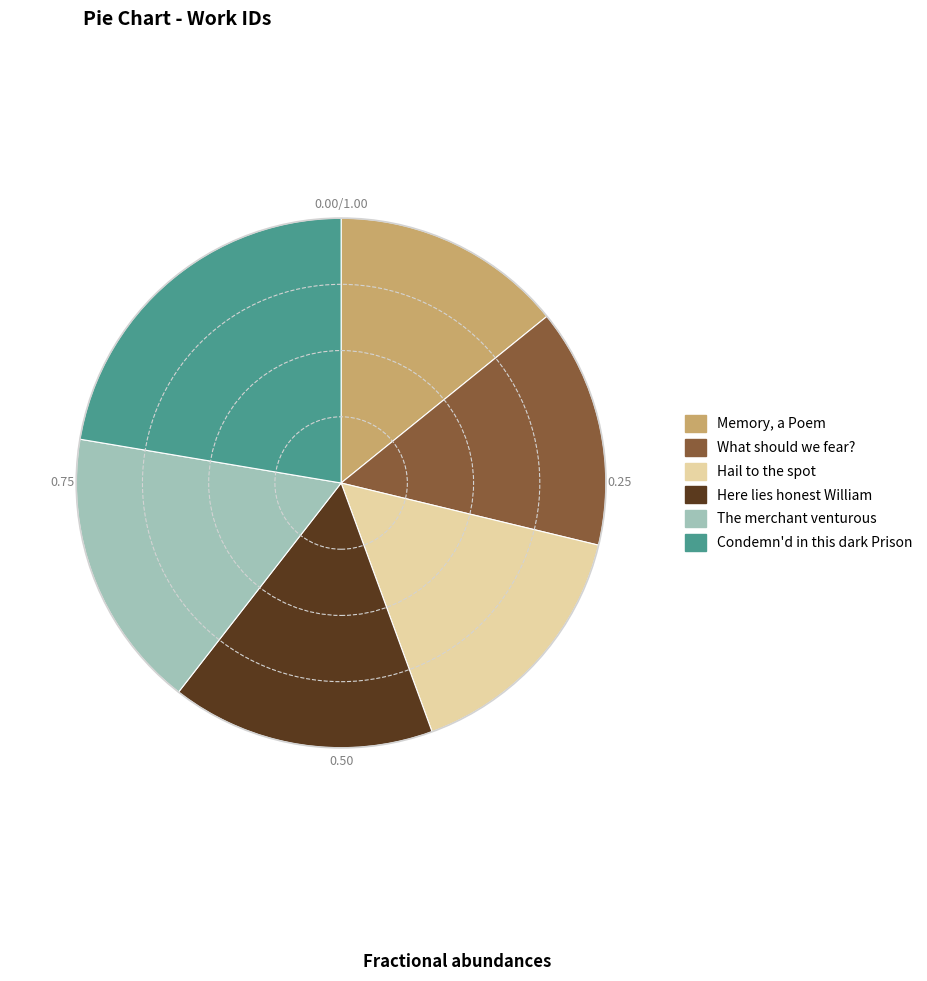

Which slice is the largest?

Condemn'd in this dark Prison